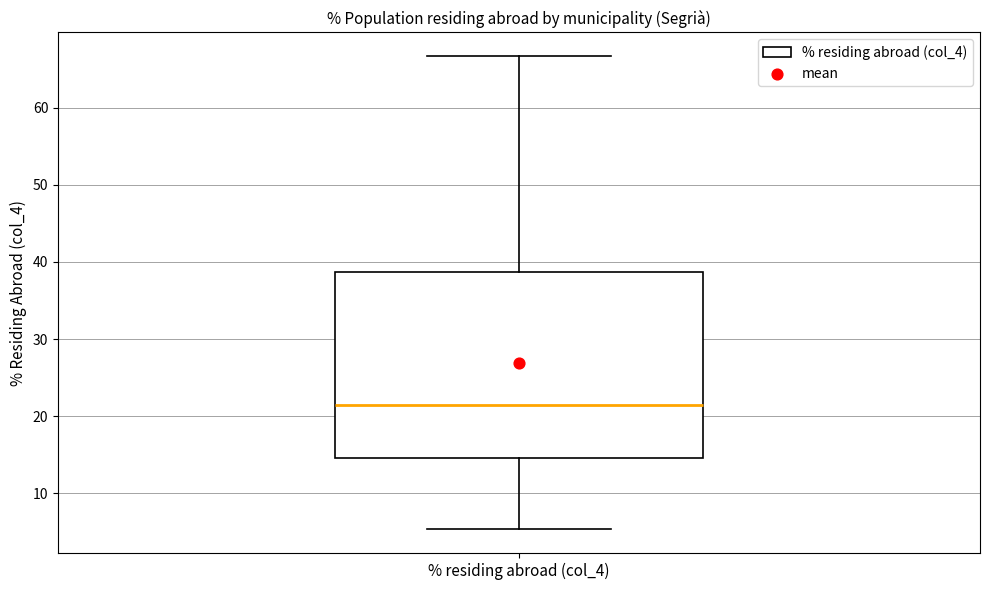

Transcribe this box plot: give where the median line is, the range the box spans, and where the two whiskers end, as read against the y-axis. The values are not printed on the chart, so give them approximately, as read against the axis.

median 22, box 15 to 39, whiskers 5 to 67